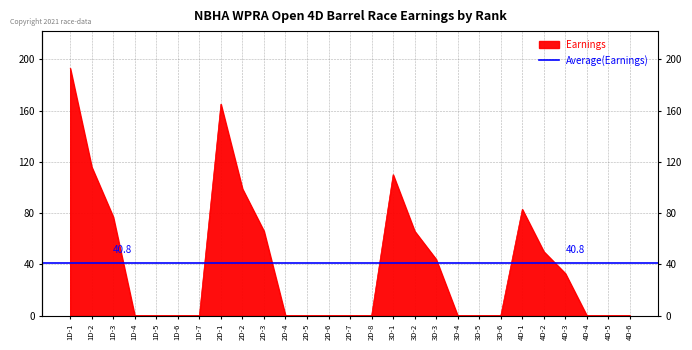

Which category has the highest value across all series?

1D-1